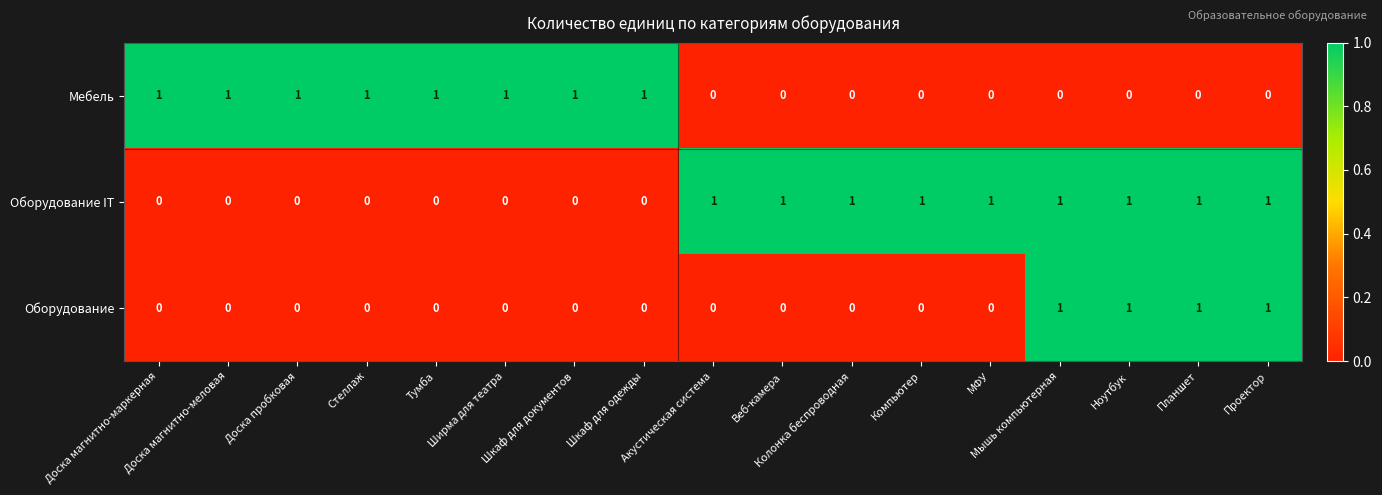

How many Мебель values are between 0 and 1?

17